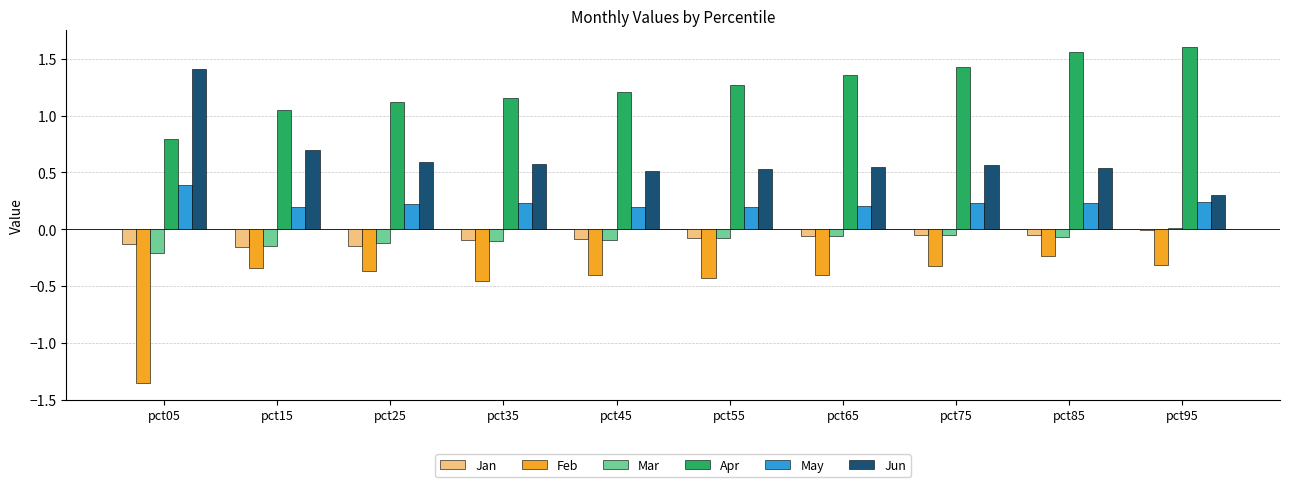

What is the sum of all Jun values?

6.3